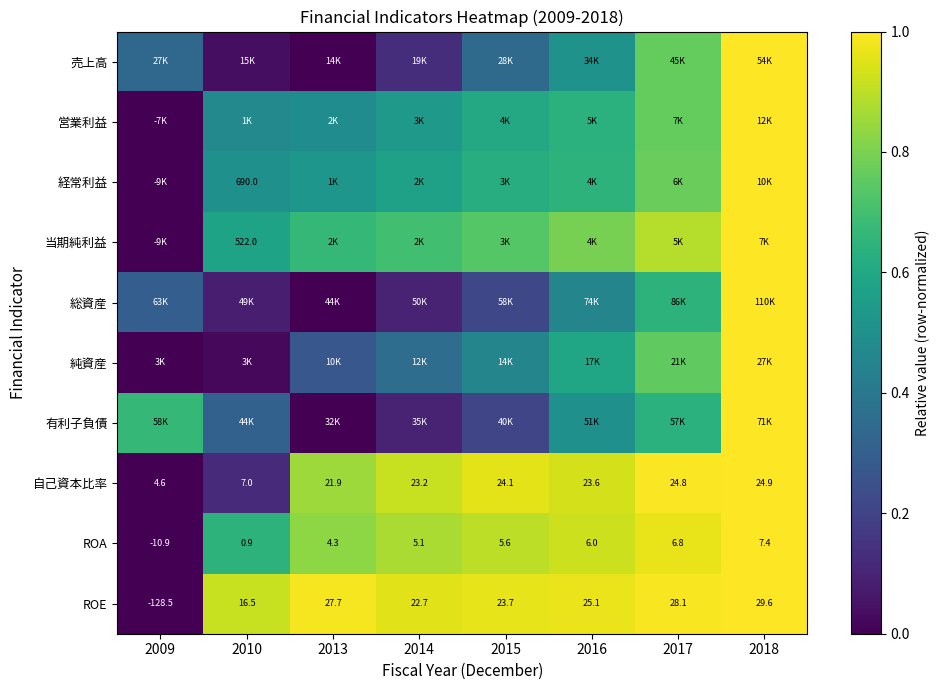

What is the spread (max minus min) of values at 2014?

0.9